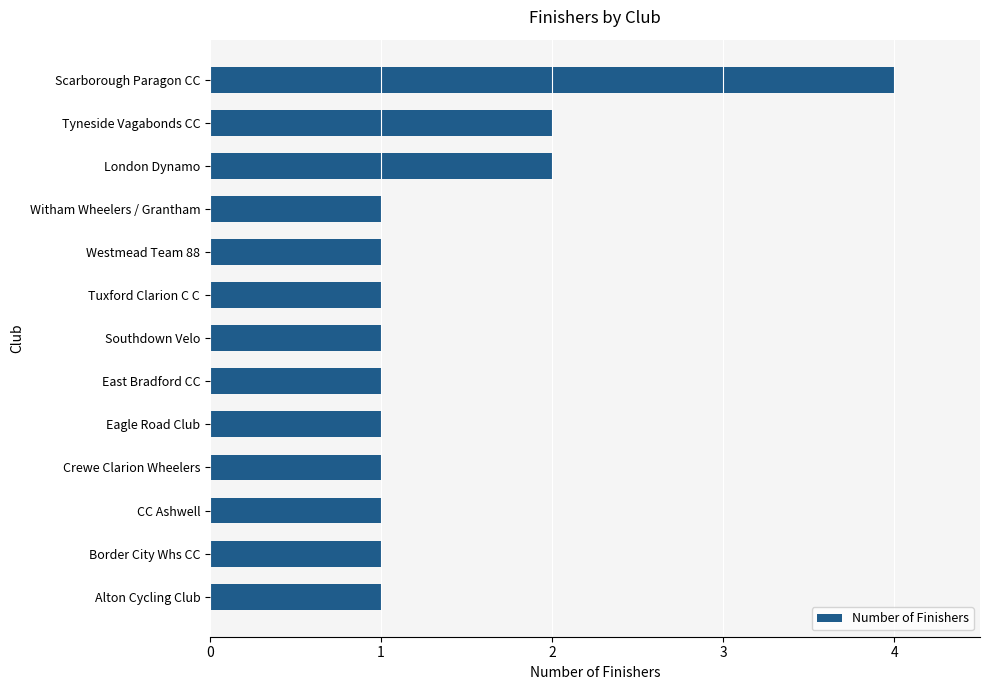

True or false: the data shows 1 at Witham Wheelers / Grantham.

True